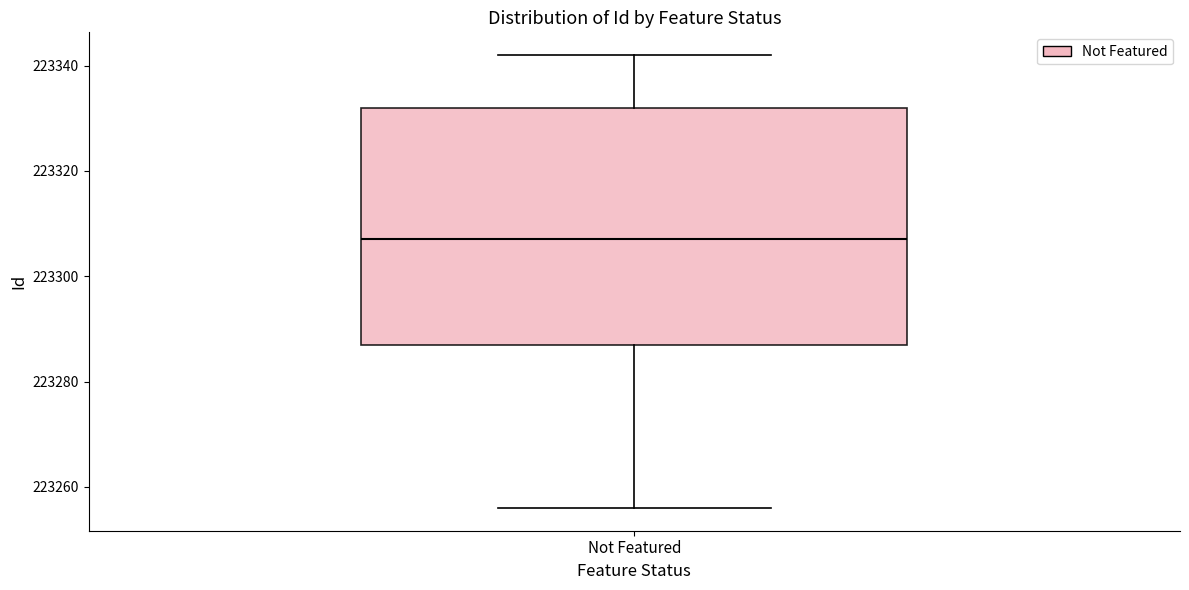

Where does the median line of the box for Not Featured sit on the y-axis? The values are not printed on the chart, so give them approximately, as read against the axis.

223308